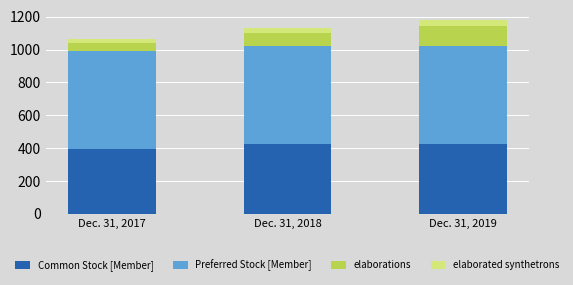

What is the maximum value for Common Stock [Member]?

423